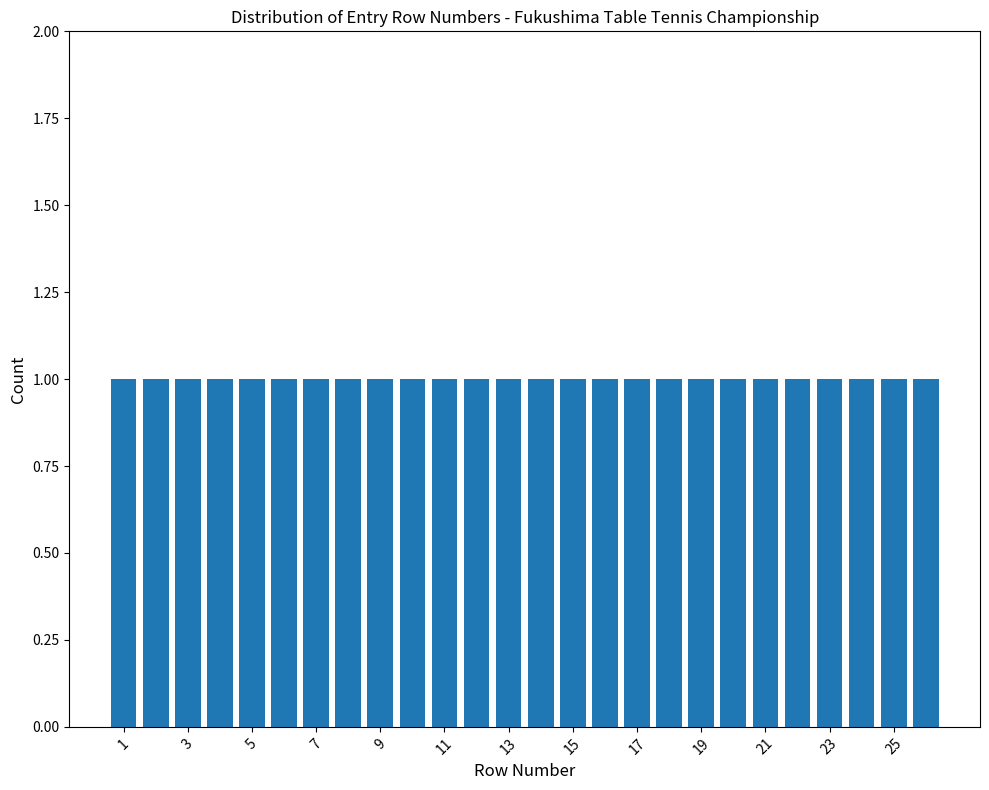

What is the height of the bar covering 24.5 to 25.5 on the x-axis? Neither the bar edges nor the heights are printed on the chart, so give them approximately, as read against the axes.

1